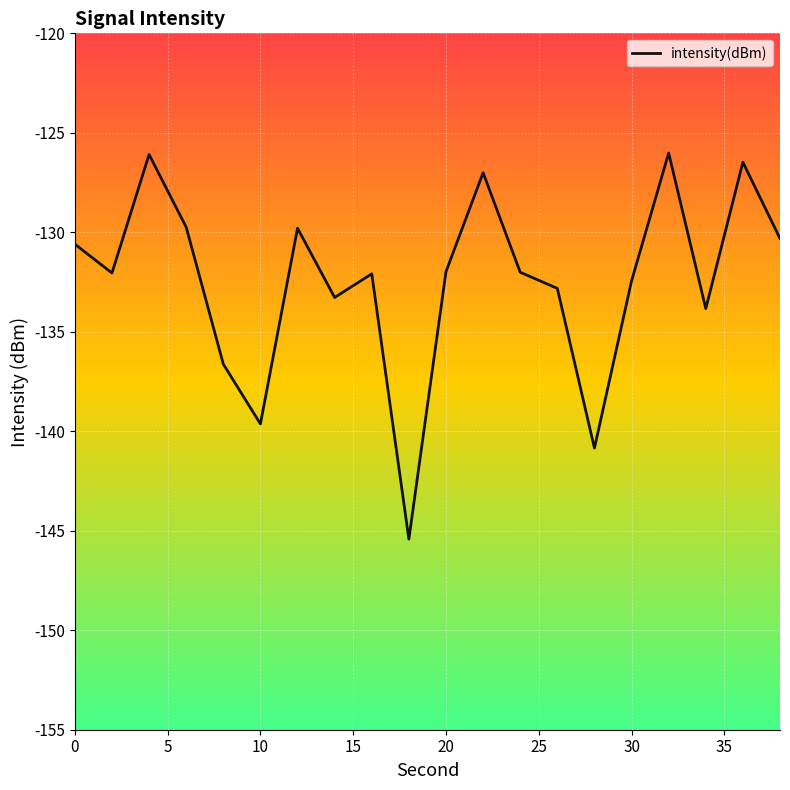

How many interior local valleys (lower than both neighbors) does the data have?

6